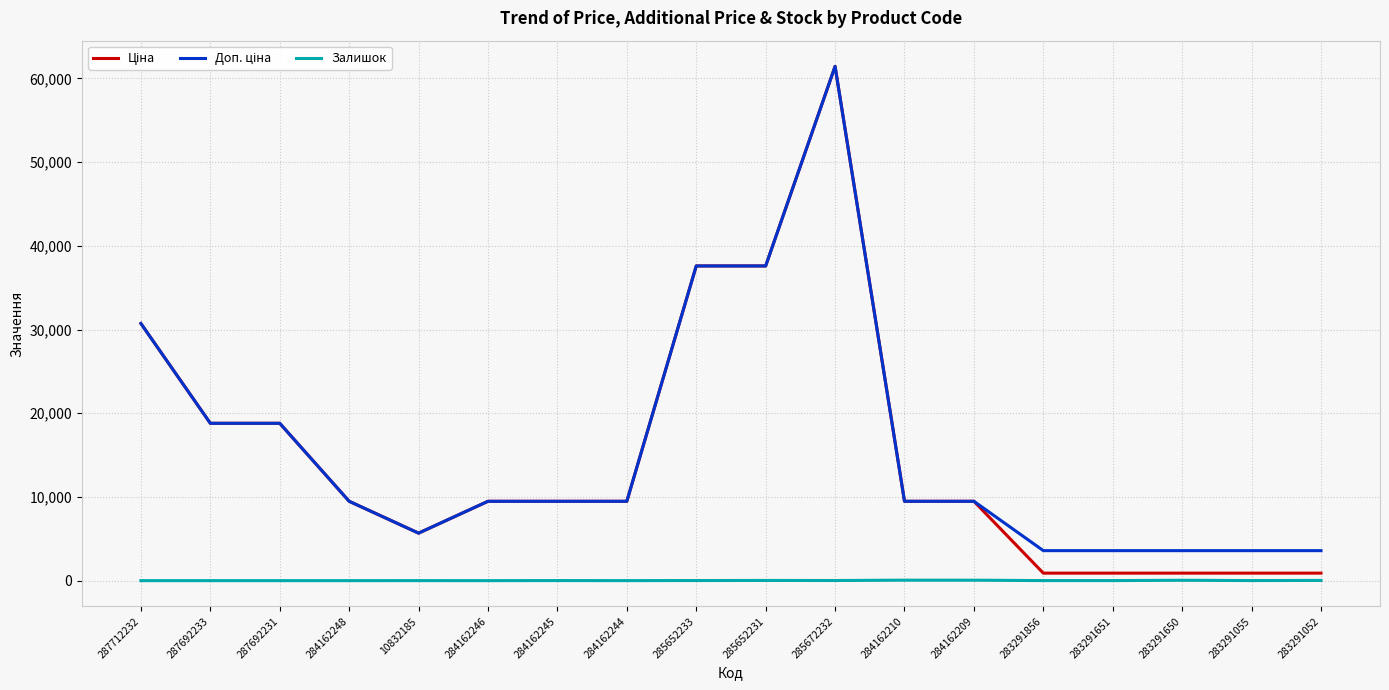

What is the difference between the Залишок values at 287692233 and 284162244?

2.0